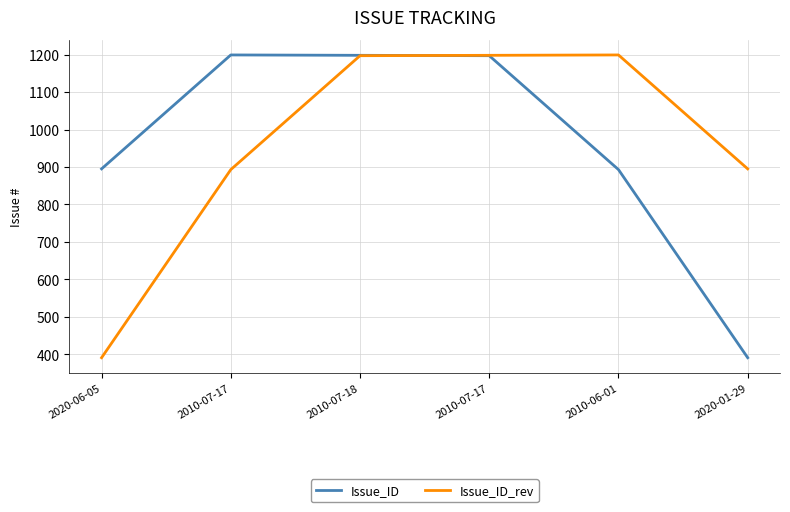

Where is the first local maximum for Issue_ID_rev?

2010-06-01